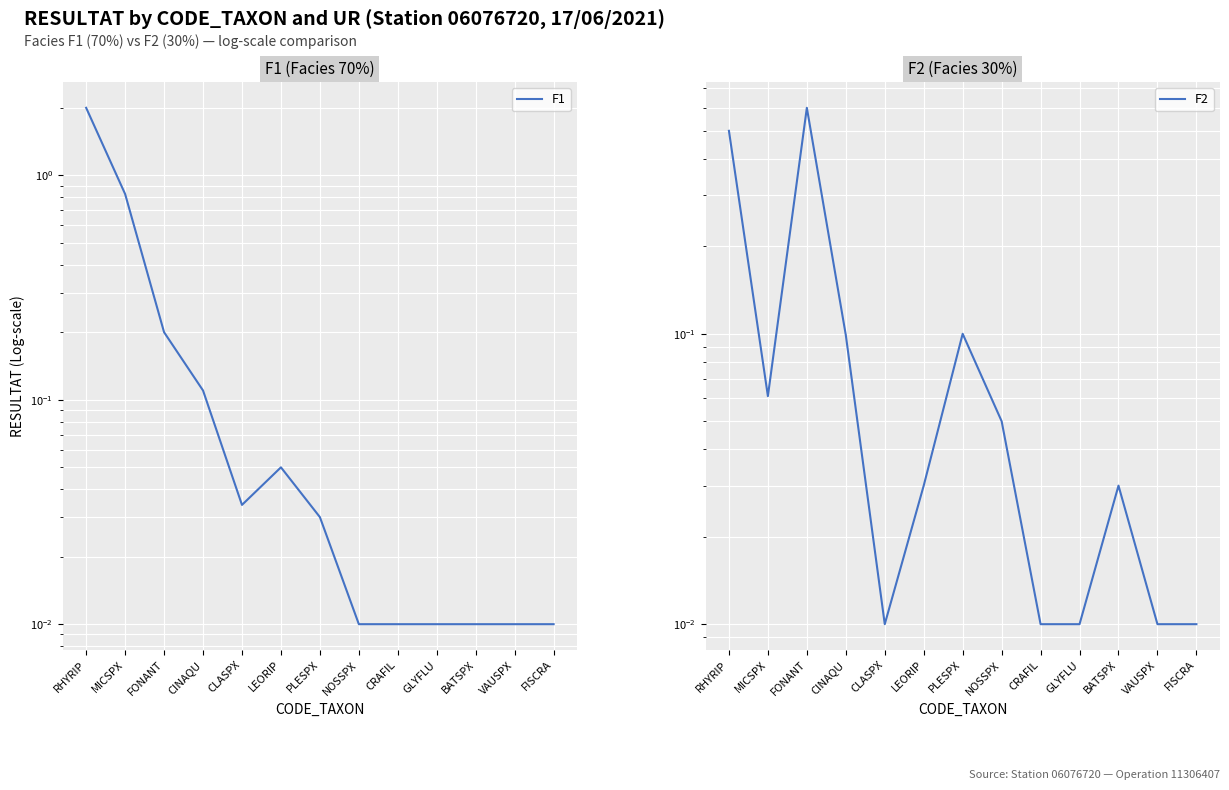

Reading left to right, extract all data points from this chart.

F1: 2.0	0.8	0.2	0.1	0.0	0.1	0.0	0.0	0.0	0.0	0.0	0.0	0.0
F2: 0.5	0.1	0.6	0.1	0.0	0.0	0.1	0.1	0.0	0.0	0.0	0.0	0.0